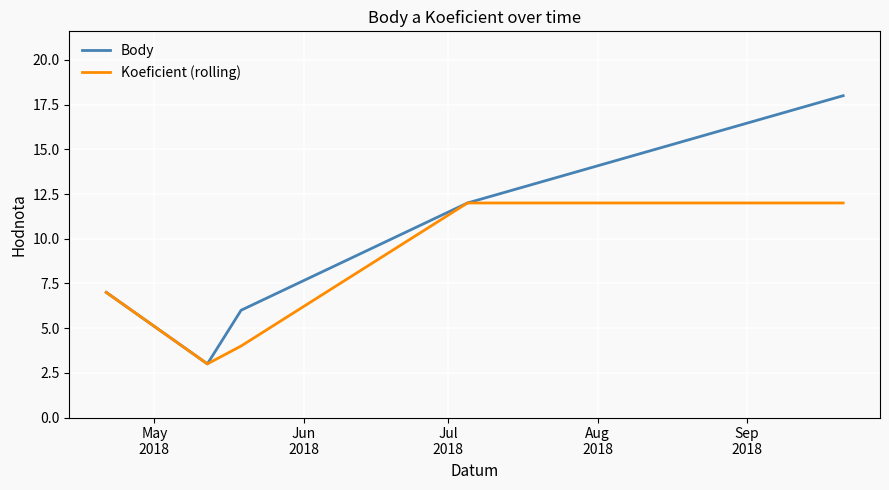

What is the lowest value of the Body series?

3